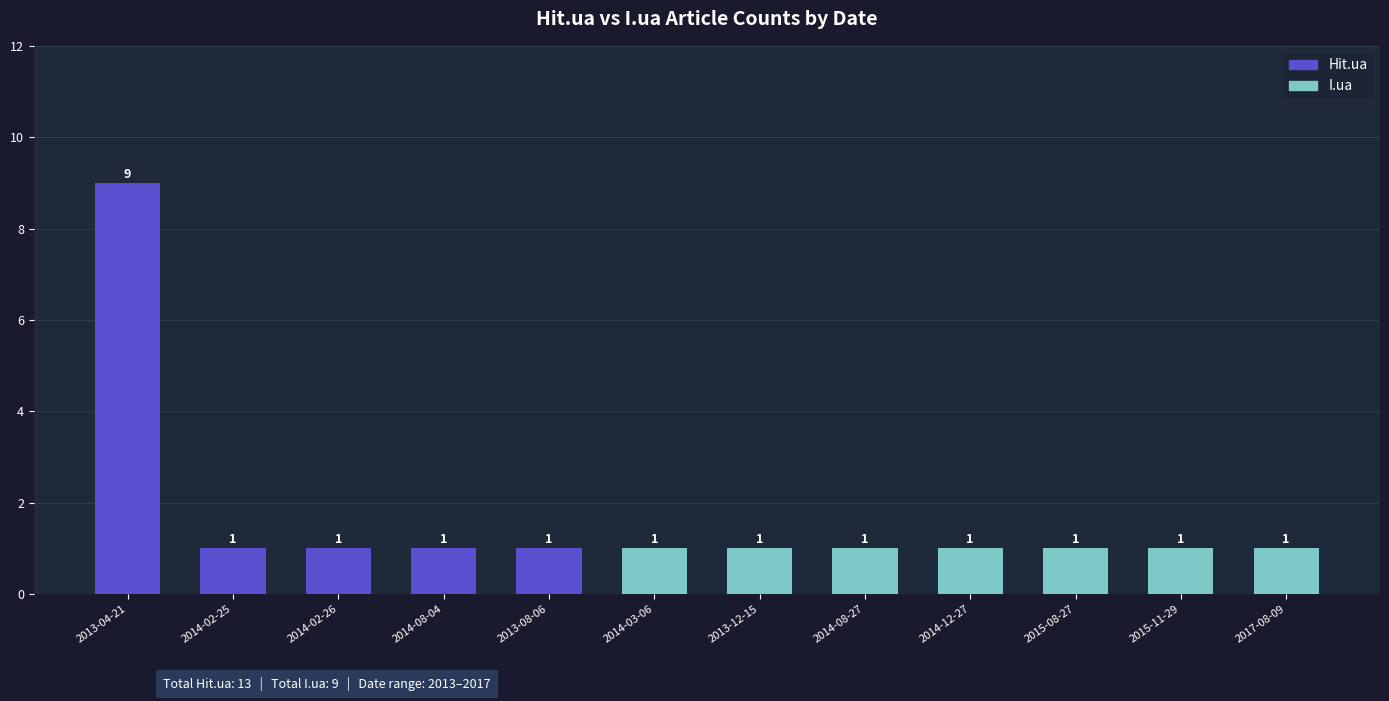

At which category is the sum across all series the highest?

2013-04-21